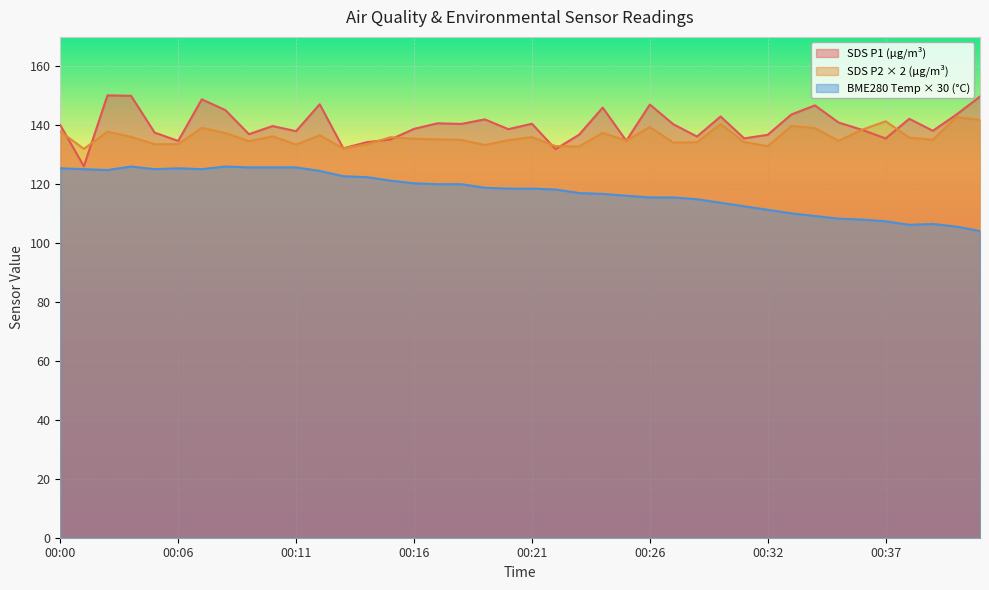

Where is SDS_P1 nearest to the value 138?

00:11